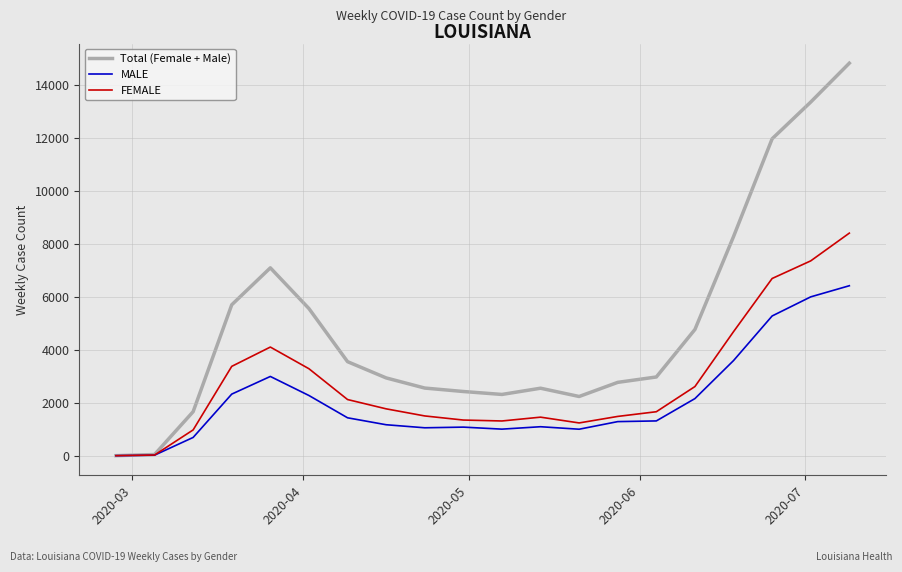

What is the highest value of the FEMALE series?

8397